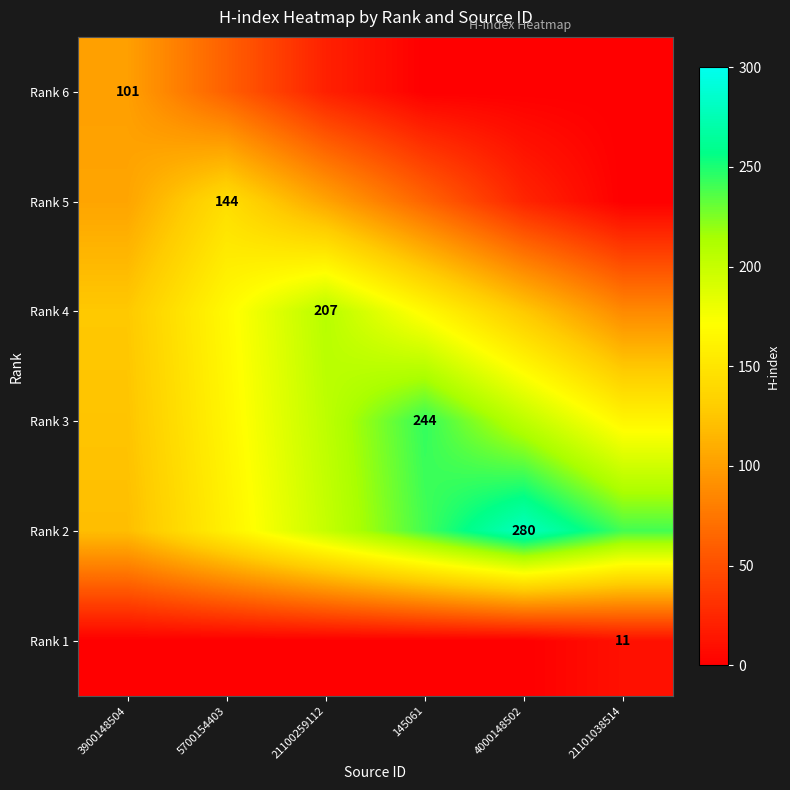

Is it true that Rank 3 equals 358 at 145061?

False